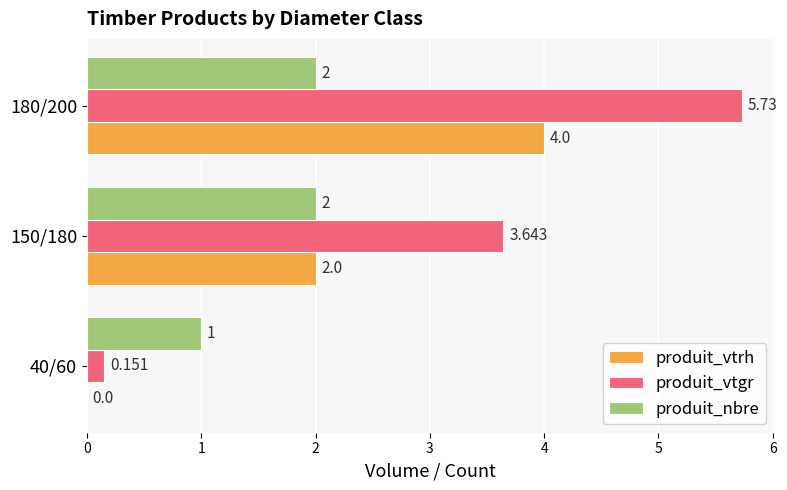

What is the average value of the produit_vtgr series?

3.2